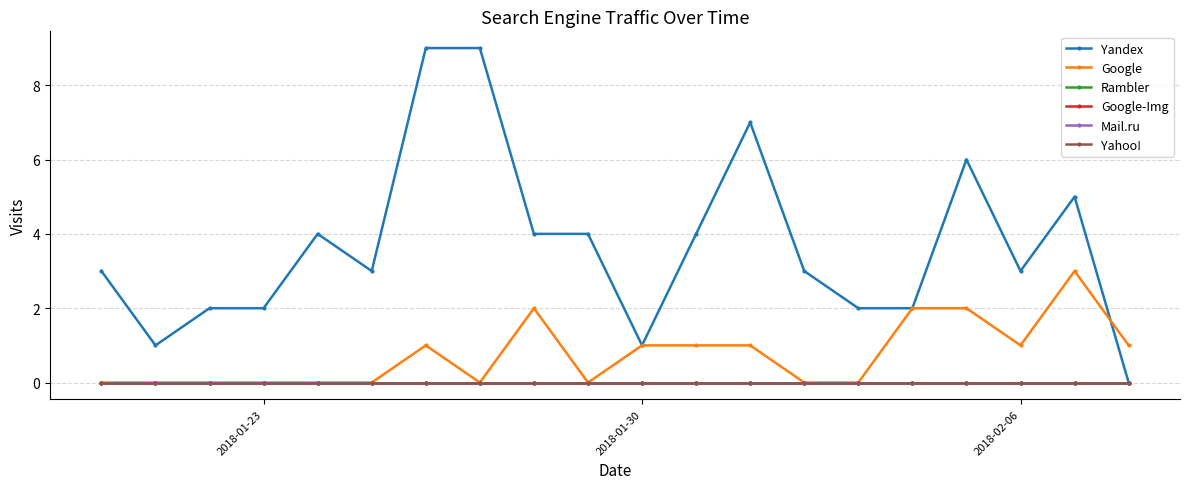

Is this an area chart (filled region under the line)?

No